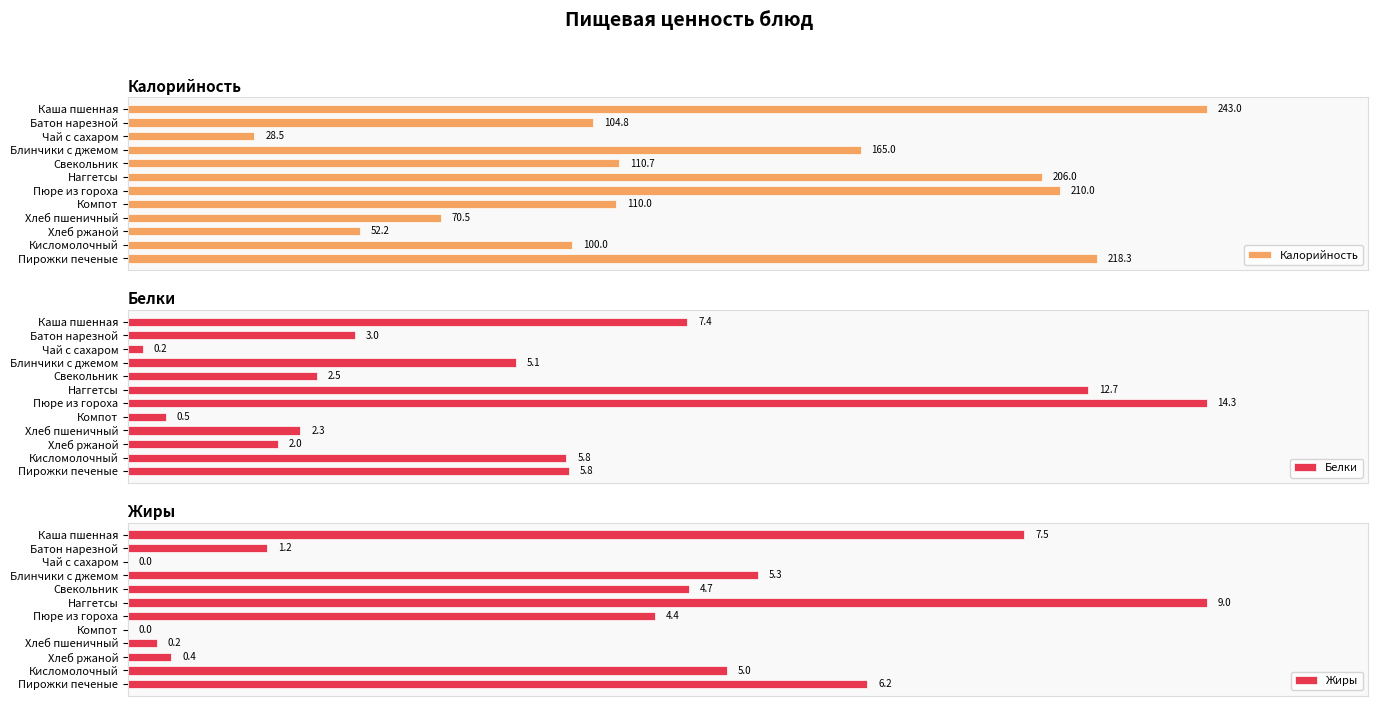

How many bars are there in each group?

3